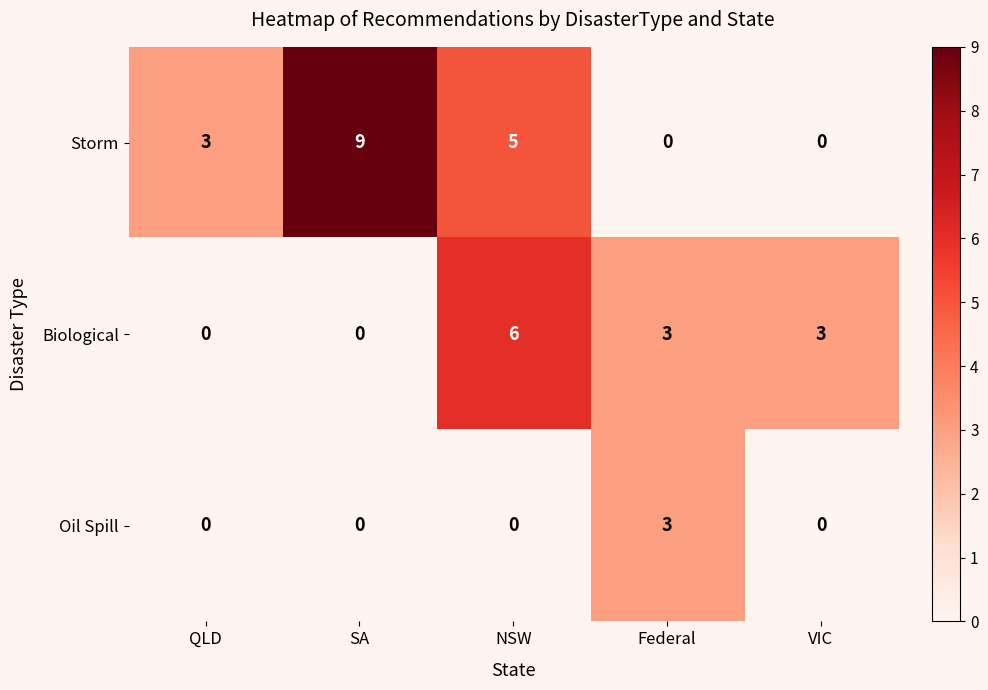

What is the spread (max minus min) of values at SA?

9